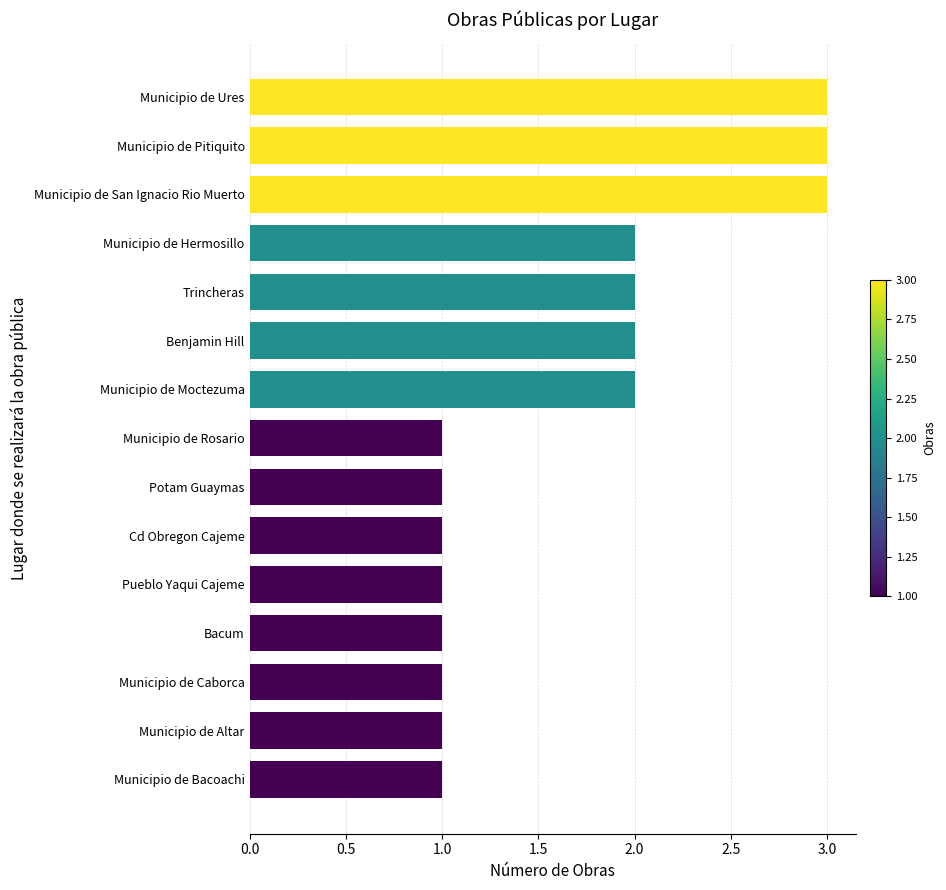

What is the approximate value at Municipio de Pitiquito?

3